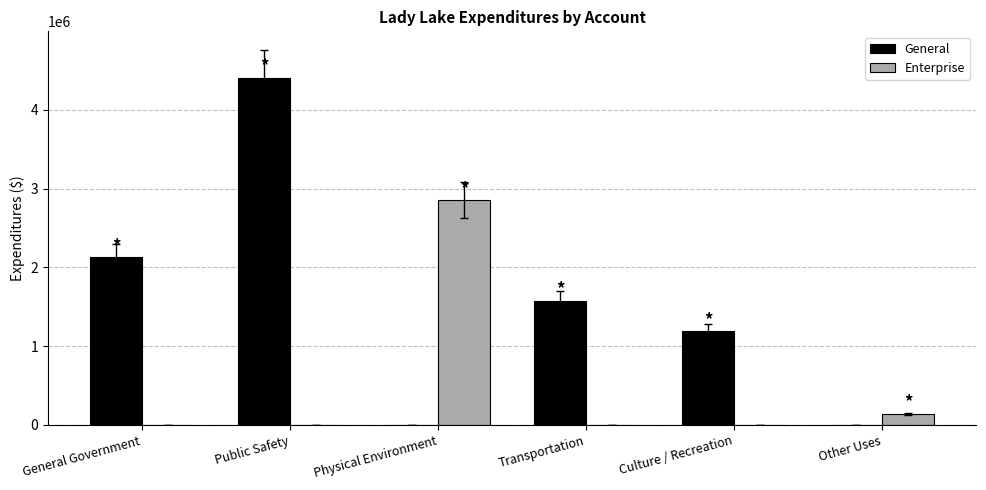

Are the bars grouped side by side (vs. stacked)?

Yes